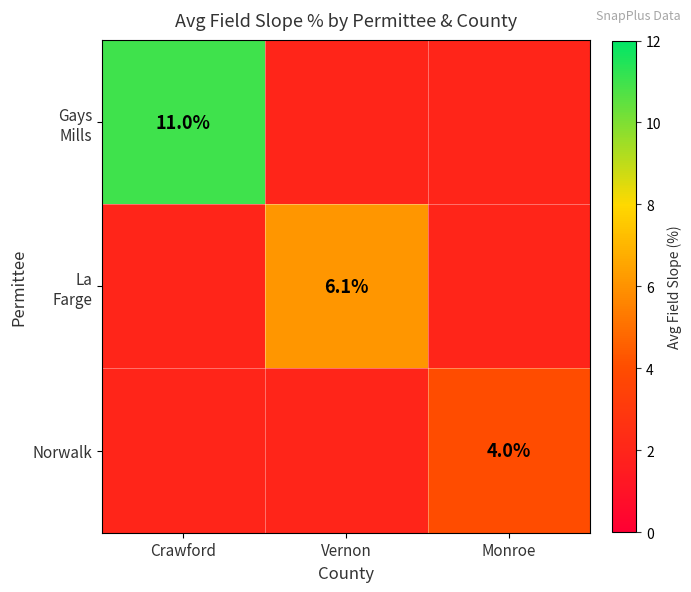

Rank the categories by Norwalk value from lowest to highest.

Crawford, Vernon, Monroe